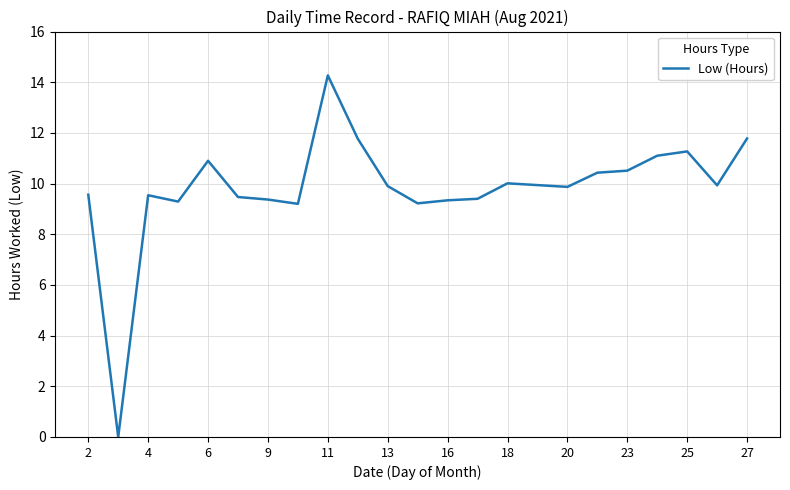

What is the difference between the maximum and minimum values?

14.3